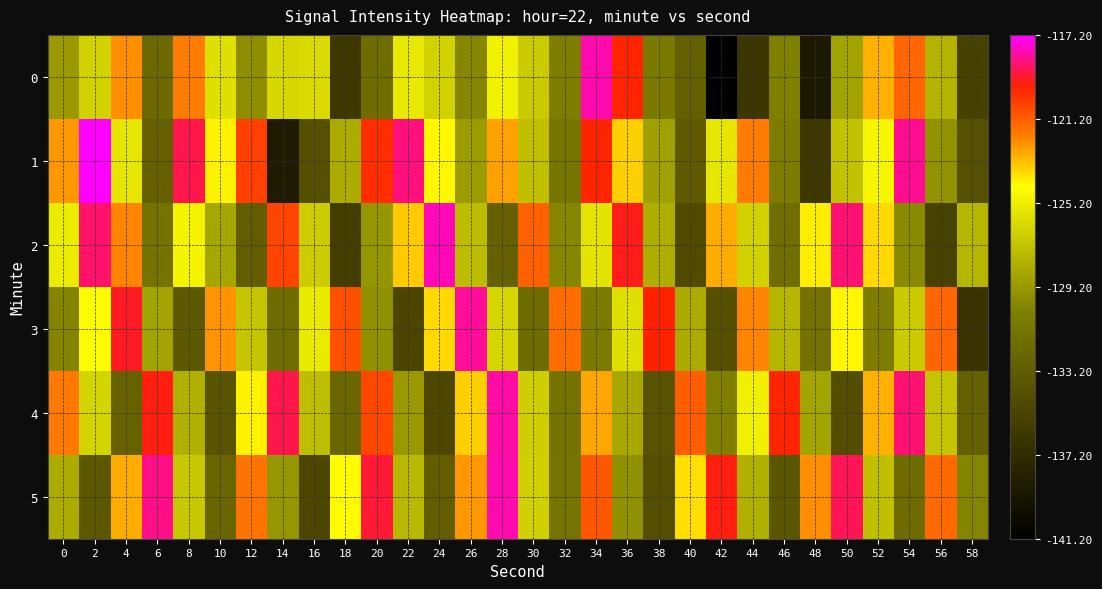

Reading right to left, extract all data points from this chart.

0: 58=-135.4	56=-127.9	54=-121.4	52=-123.0	50=-128.8	48=-138.9	46=-130.4	44=-136.4	42=-141.2	40=-132.9	38=-131.0	36=-119.7	34=-118.0	32=-130.6	30=-126.9	28=-125.1	26=-130.1	24=-126.6	22=-125.5	20=-131.9	18=-136.2	16=-126.2	14=-126.4	12=-129.8	10=-125.8	8=-121.9	6=-132.1	4=-122.3	2=-126.5	0=-129.1
1: 58=-134.1	56=-129.5	54=-118.3	52=-124.8	50=-127.3	48=-136.2	46=-130.7	44=-121.9	42=-125.6	40=-133.4	38=-128.9	36=-123.5	34=-119.8	32=-131.2	30=-127.4	28=-122.7	26=-129.1	24=-124.3	22=-118.5	20=-120.0	18=-128.3	16=-134.2	14=-138.7	12=-120.5	10=-124.2	8=-118.9	6=-132.9	4=-125.6	2=-117.2	0=-122.5
2: 58=-127.8	56=-135.3	54=-129.9	52=-123.7	50=-118.6	48=-124.1	46=-131.8	44=-126.5	42=-122.9	40=-134.6	38=-128.2	36=-119.4	34=-125.7	32=-130.1	30=-121.3	28=-132.8	26=-127.6	24=-117.9	22=-123.4	20=-129.3	18=-135.7	16=-126.8	14=-120.5	12=-133.2	10=-128.6	8=-124.9	6=-131.4	4=-122.1	2=-118.7	0=-125.3
3: 58=-136.7	56=-121.4	54=-126.9	52=-130.6	50=-124.3	48=-131.5	46=-127.8	44=-122.1	42=-134.2	40=-128.4	38=-119.7	36=-125.9	34=-130.8	32=-121.6	30=-132.0	28=-126.3	26=-118.2	24=-123.7	22=-135.1	20=-129.6	18=-120.8	16=-125.4	14=-131.9	12=-127.1	10=-122.4	8=-133.5	6=-128.8	4=-119.3	2=-124.6	0=-130.2
4: 58=-132.8	56=-127.2	54=-118.6	52=-123.0	50=-134.4	48=-128.7	46=-119.8	44=-125.1	42=-130.5	40=-121.2	38=-133.9	36=-128.5	34=-122.8	32=-131.4	30=-126.7	28=-118.1	26=-123.5	24=-134.9	22=-129.2	20=-120.6	18=-132.3	16=-127.5	14=-118.9	12=-124.2	10=-133.8	8=-128.1	6=-119.5	4=-132.7	2=-126.4	0=-121.8
5: 58=-130.2	56=-121.5	54=-132.0	52=-127.4	50=-118.8	48=-122.3	46=-133.7	44=-128.1	42=-119.5	40=-123.8	38=-134.3	36=-129.6	34=-121.0	32=-131.3	30=-126.6	28=-118.0	26=-122.5	24=-133.1	22=-127.7	20=-119.1	18=-124.4	16=-135.0	14=-129.3	12=-121.7	10=-132.4	8=-127.0	6=-118.4	4=-122.9	2=-133.6	0=-128.3